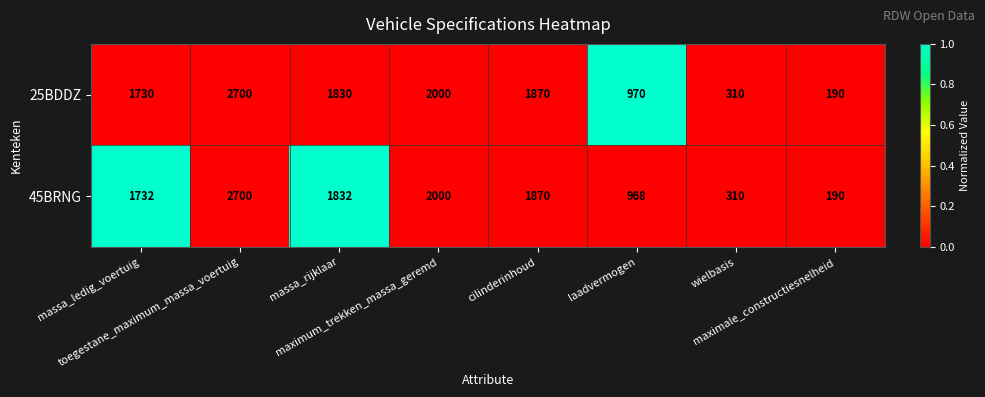

What is the greatest value displayed?

2700